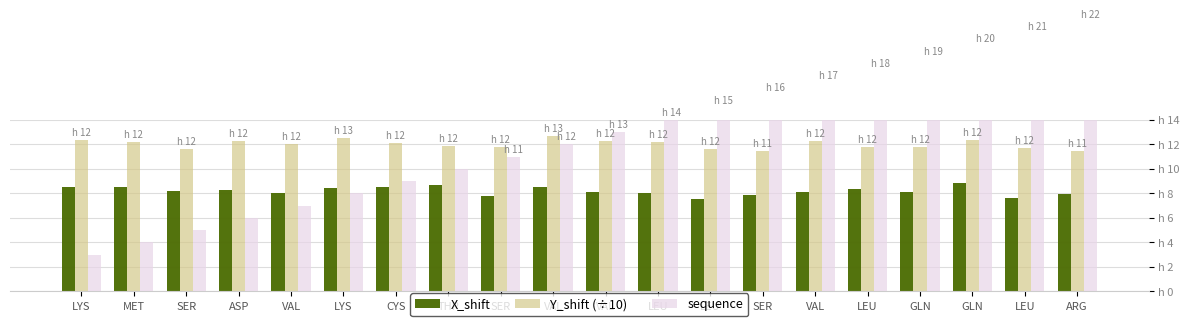

What is the value of the Y_shift (÷10) bar at the 13th from the left?

12.2